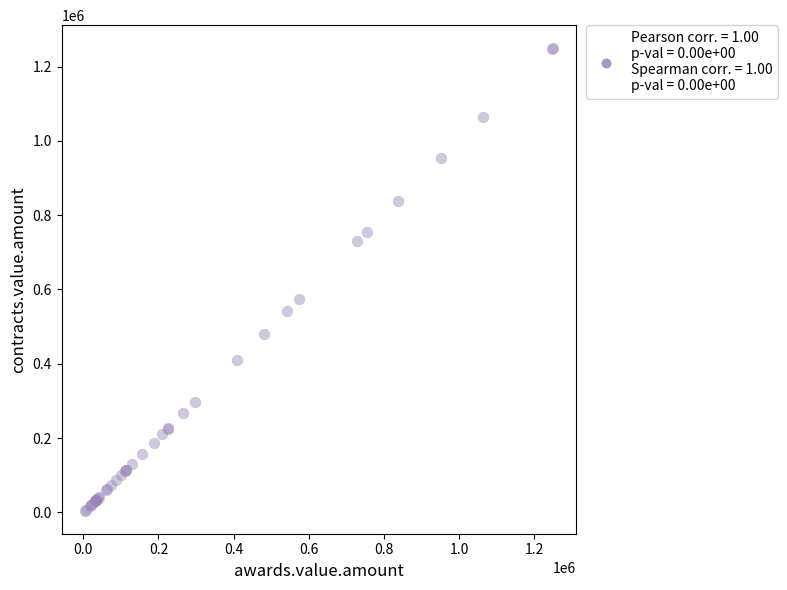

What Y value in the scatter plot is closest to 626874?

573965.0